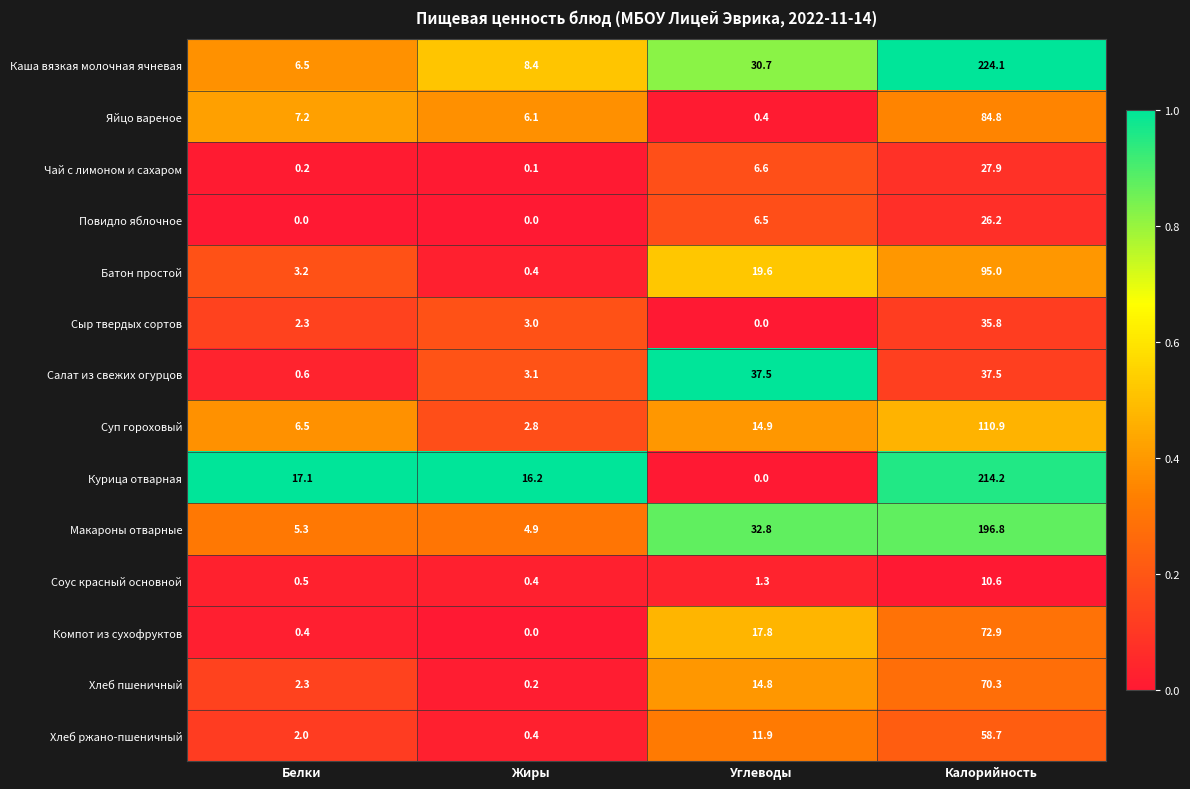

What is the sum of the Повидло яблочное values at Углеводы and Жиры?

6.5